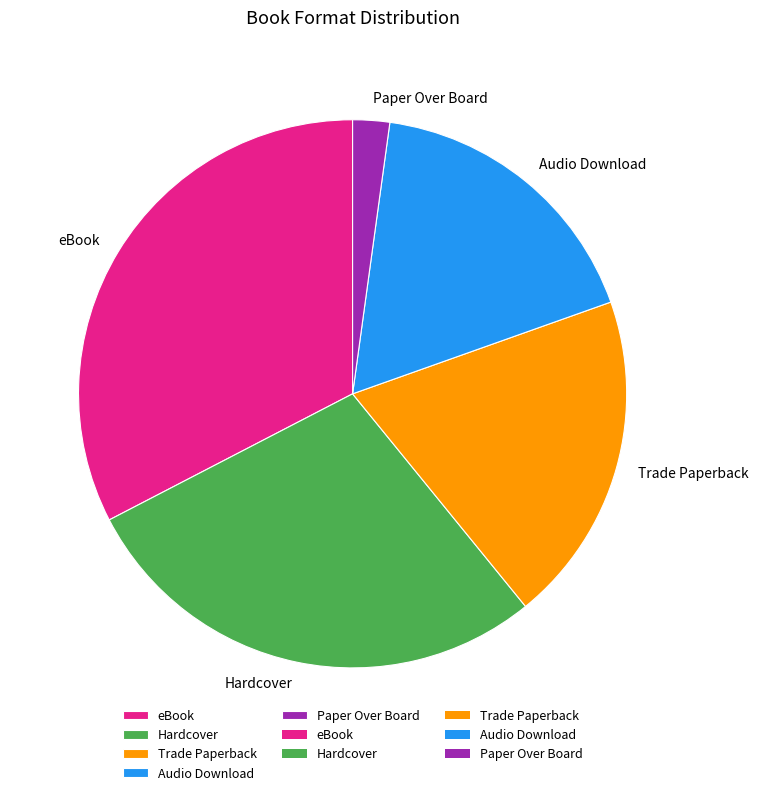

Is the sum of Paper Over Board and Trade Paperback greater than half?

No